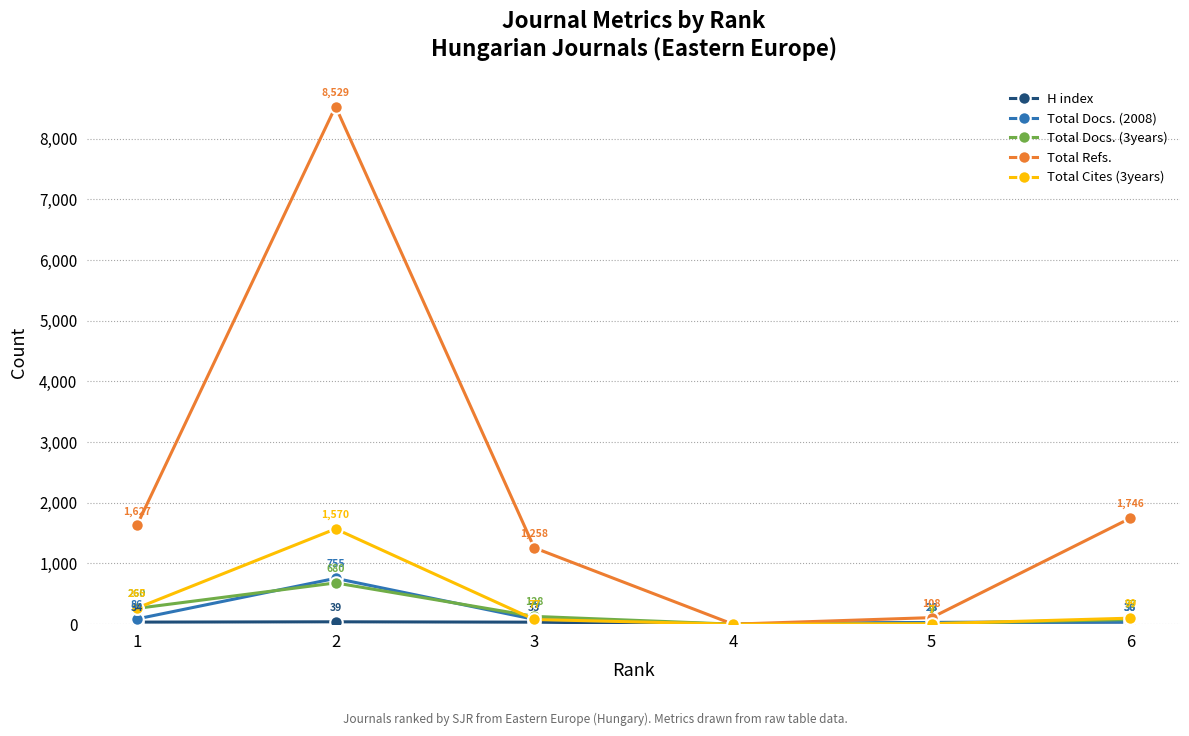

What is the value of the Total Cites (3years) point at the 6th from the left?

99